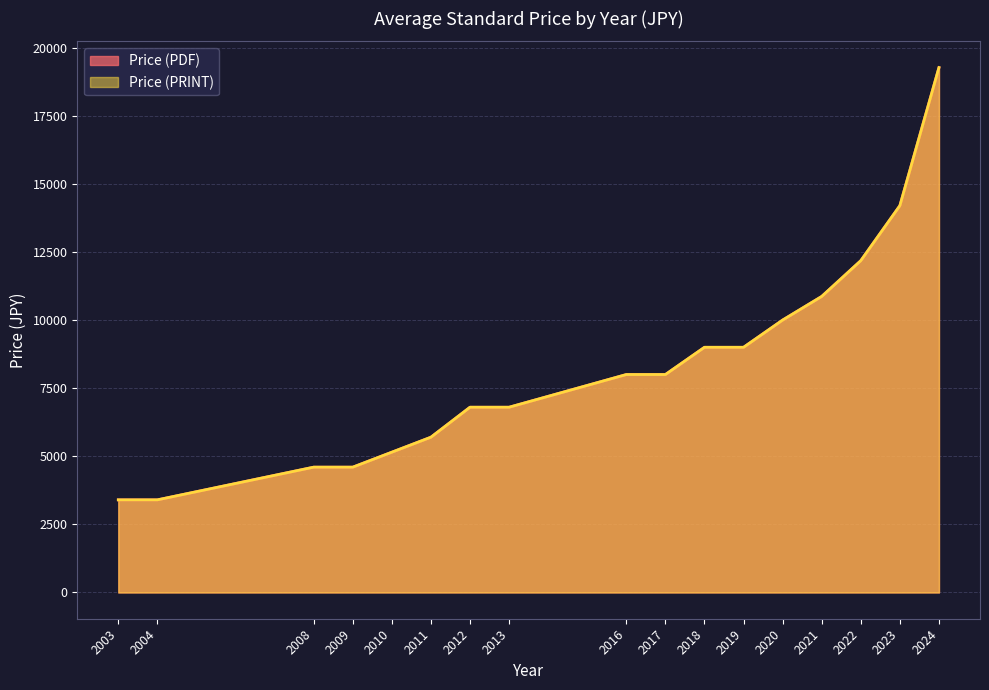

True or false: Price (PRINT) has a value of 9000 at 2019.

True